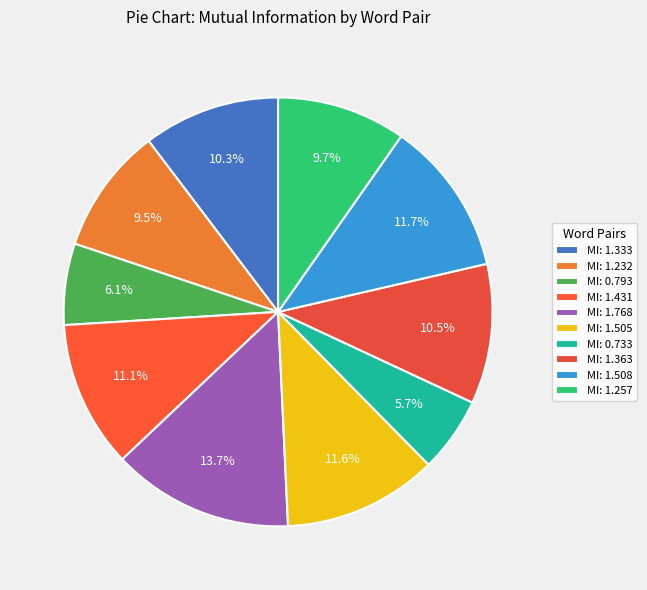

How many segments does this pie chart have?

10